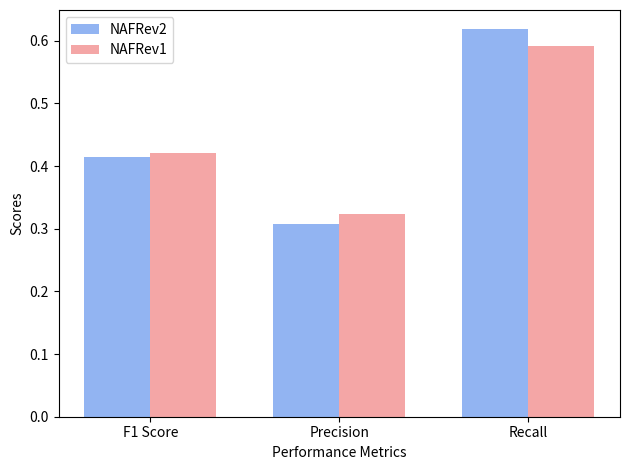

How many NAFRev1 values are between 0 and 1?

3